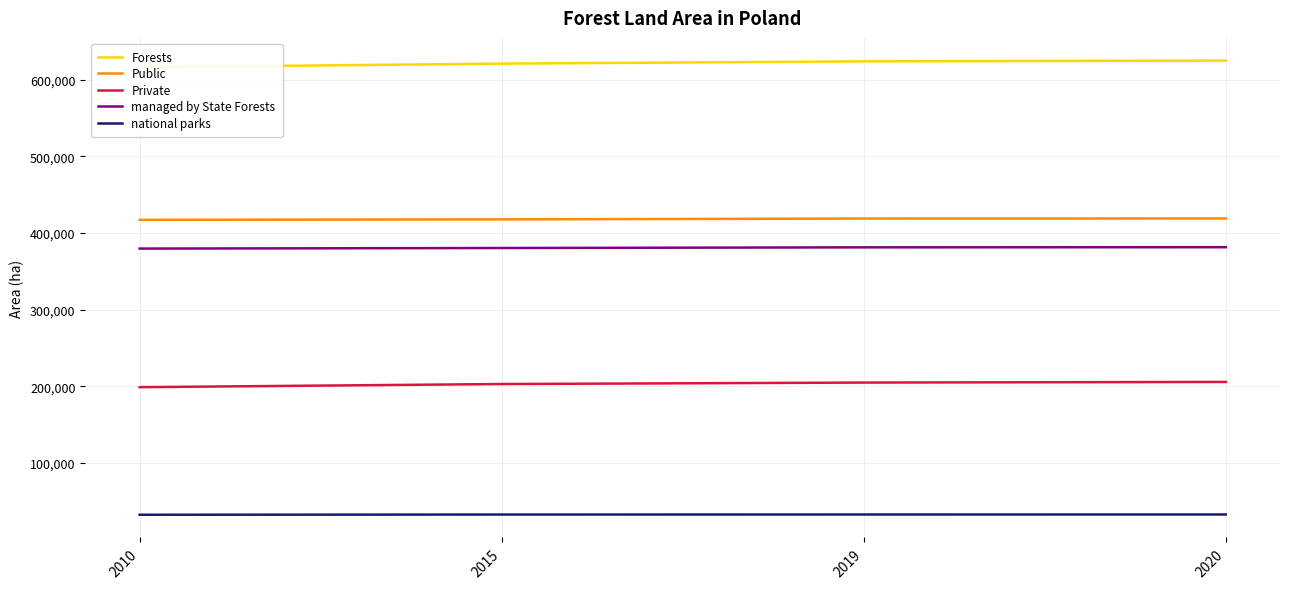

How many lines are shown in the chart?

5